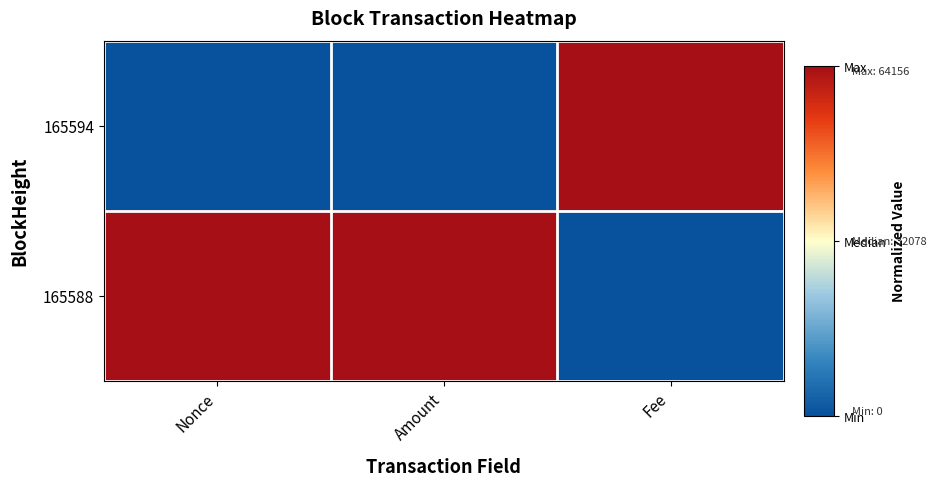

At how many categories does at least one series exceed 0?

3